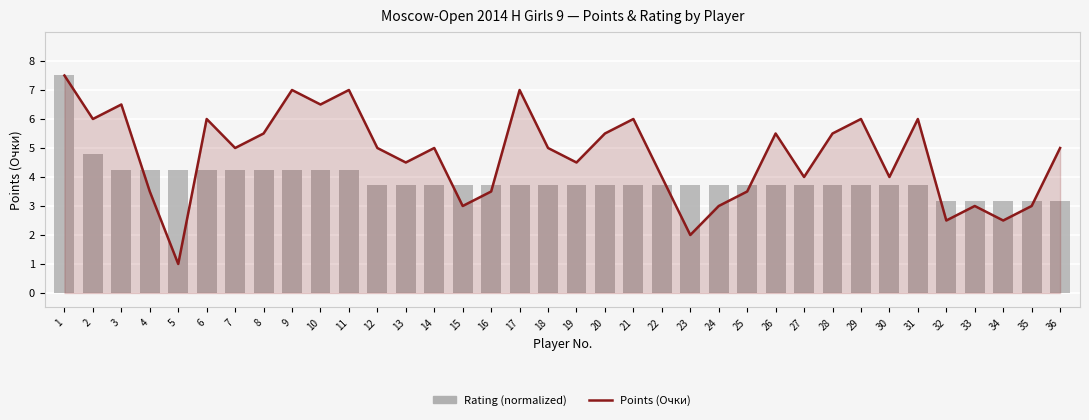

Reading left to right, transcribe all the data shown in this chart.

Points (Очки): 7.5	6.0	6.5	3.5	1.0	6.0	5.0	5.5	7.0	6.5	7.0	5.0	4.5	5.0	3.0	3.5	7.0	5.0	4.5	5.5	6.0	4.0	2.0	3.0	3.5	5.5	4.0	5.5	6.0	4.0	6.0	2.5	3.0	2.5	3.0	5.0
Rating (normalized): 7.5	4.8	4.2	4.2	4.2	4.2	4.2	4.2	4.2	4.2	4.2	3.7	3.7	3.7	3.7	3.7	3.7	3.7	3.7	3.7	3.7	3.7	3.7	3.7	3.7	3.7	3.7	3.7	3.7	3.7	3.7	3.2	3.2	3.2	3.2	3.2